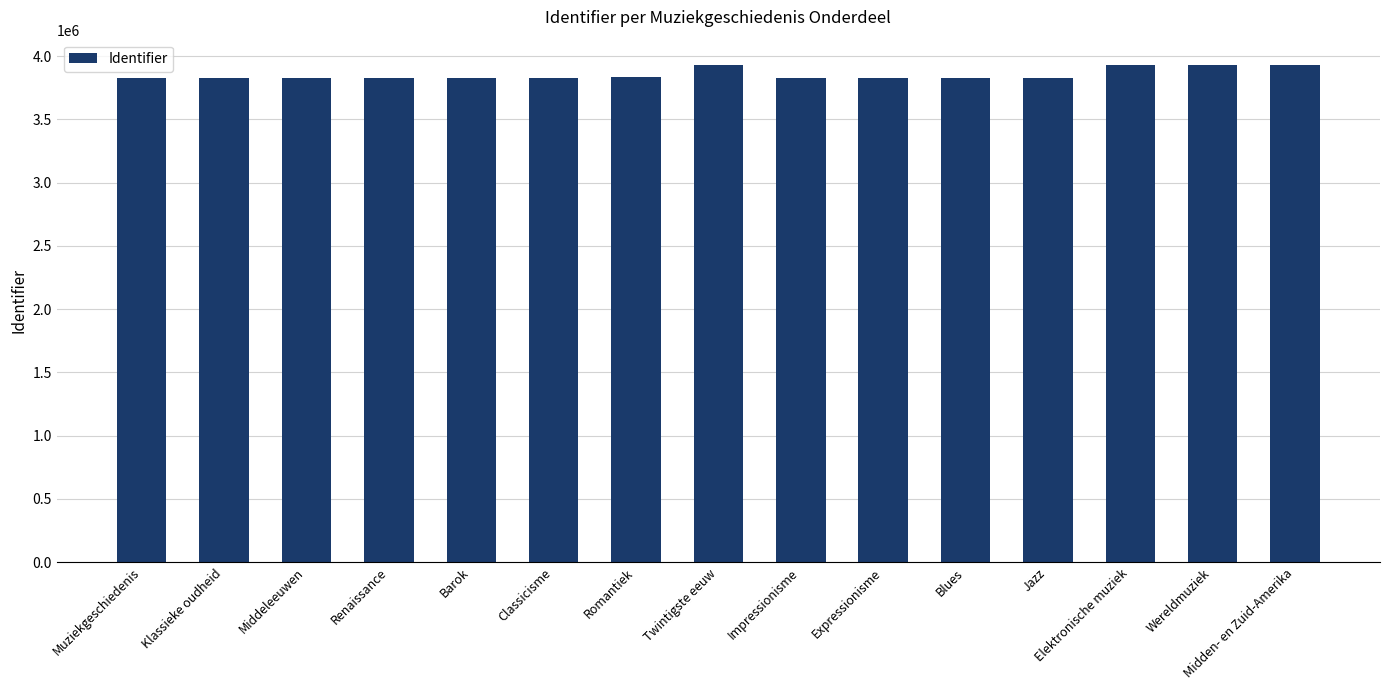

The chart shows a value of 1365309 at Twintigste eeuw. True or false?

False